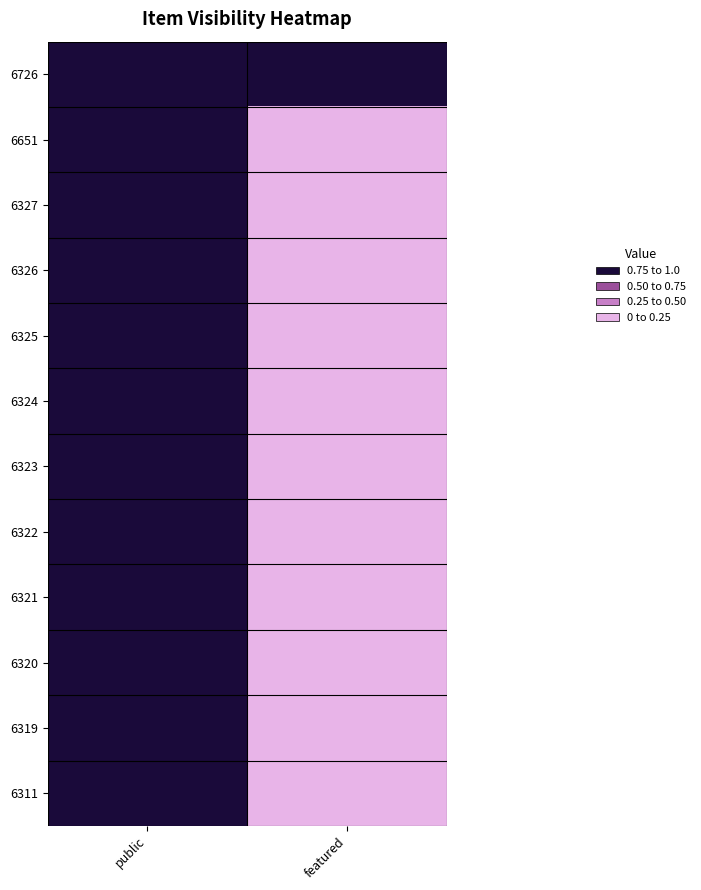

Which has a higher value, public or featured?

public